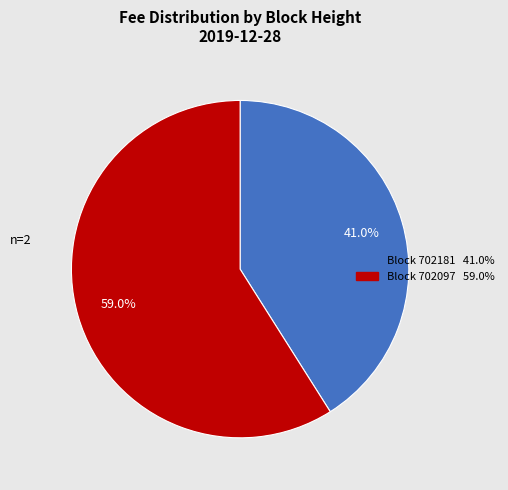

Does any single category account for the majority?

Yes